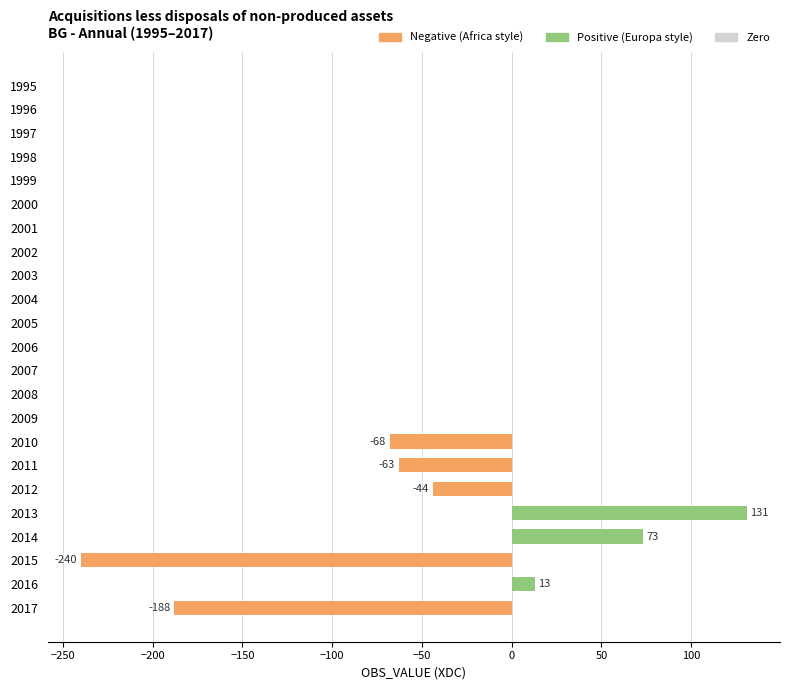

What is the average value?

-17